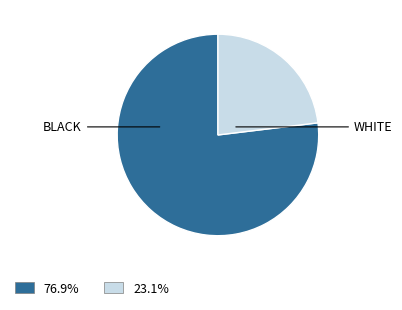

Is there any slice that represents more than half of the pie?

Yes